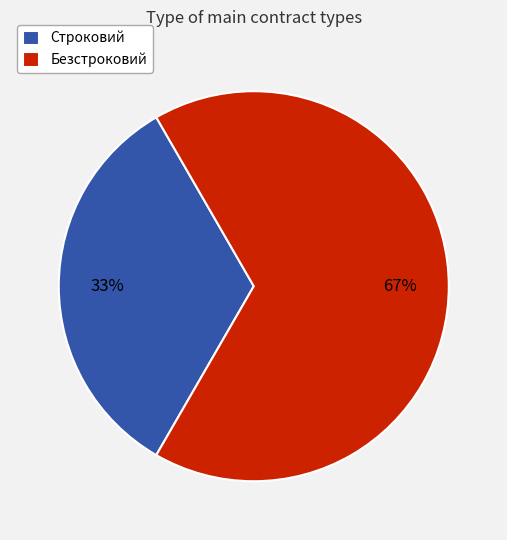

To the nearest percent, what is the combined percentage of Строковий and Безстроковий?

100%